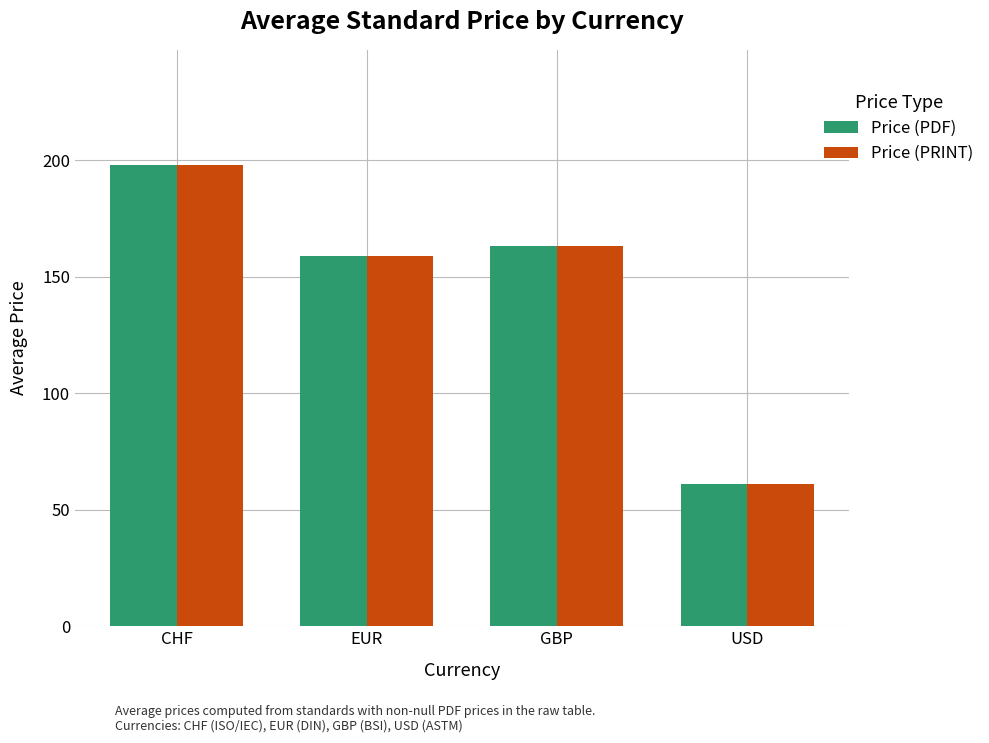

The value of Price (PDF) at GBP is 163.2. True or false?

True